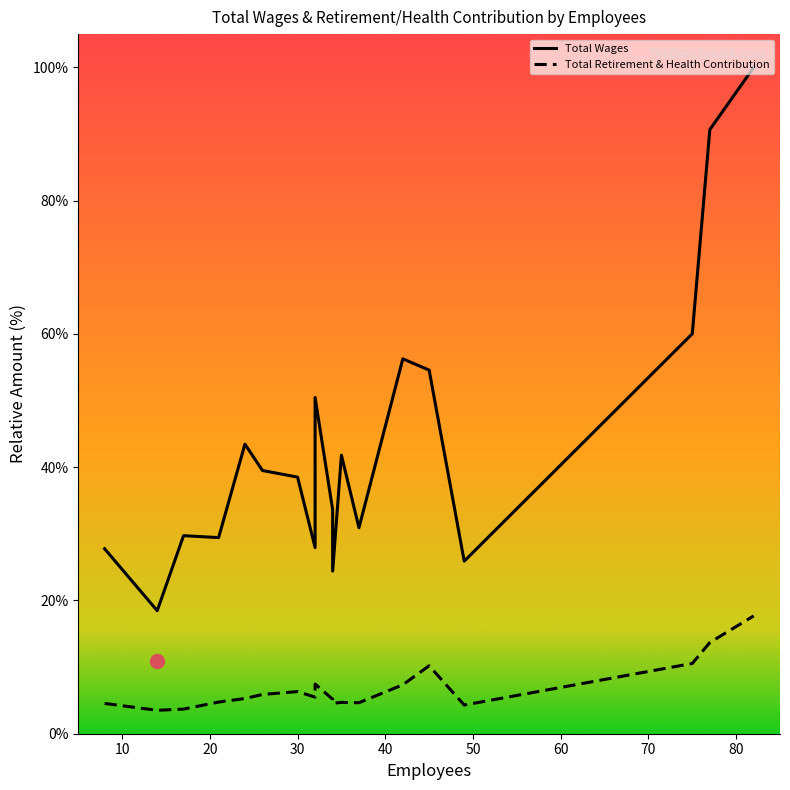

True or false: Total Wages and Total Retirement & Health Contribution intersect in this chart.

False